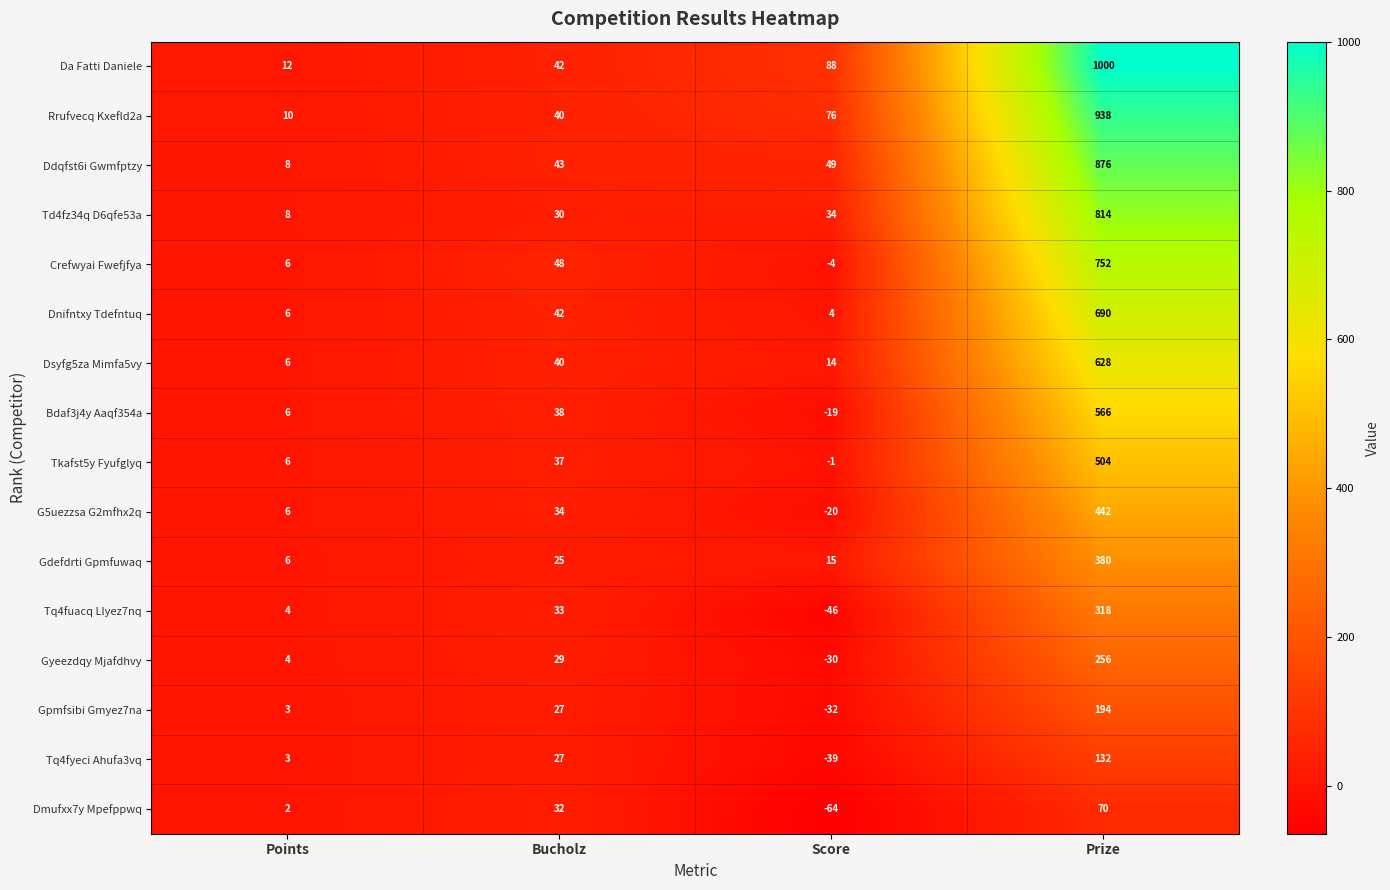

Which series changed the most between Score and Prize?

Da Fatti Daniele